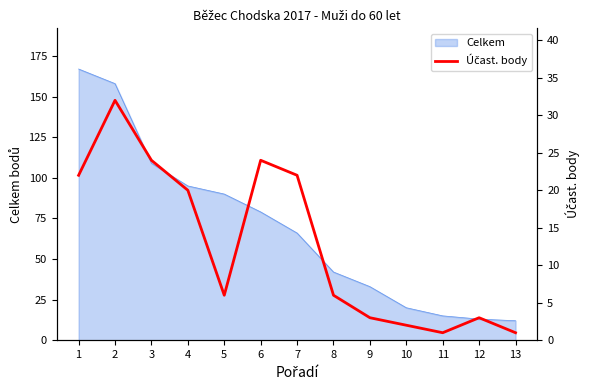

Reading right to left, list all the values displayed in this chart.

13=1	12=3	11=1	10=2	9=3	8=6	7=22	6=24	5=6	4=20	3=24	2=32	1=22